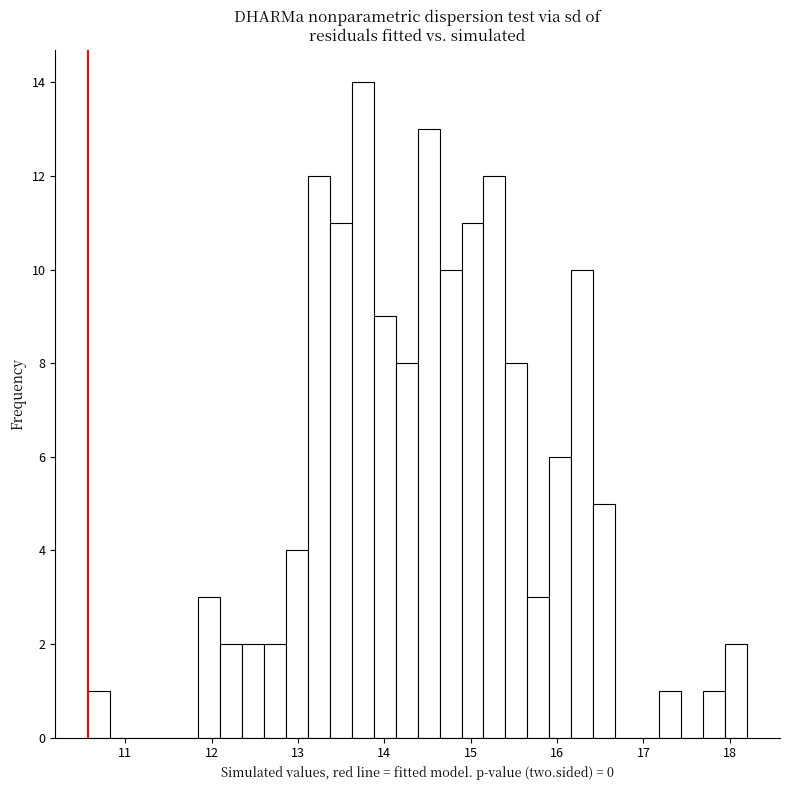

Read against the x-axis, roughly where is the centre of the tallest bar?

13.7